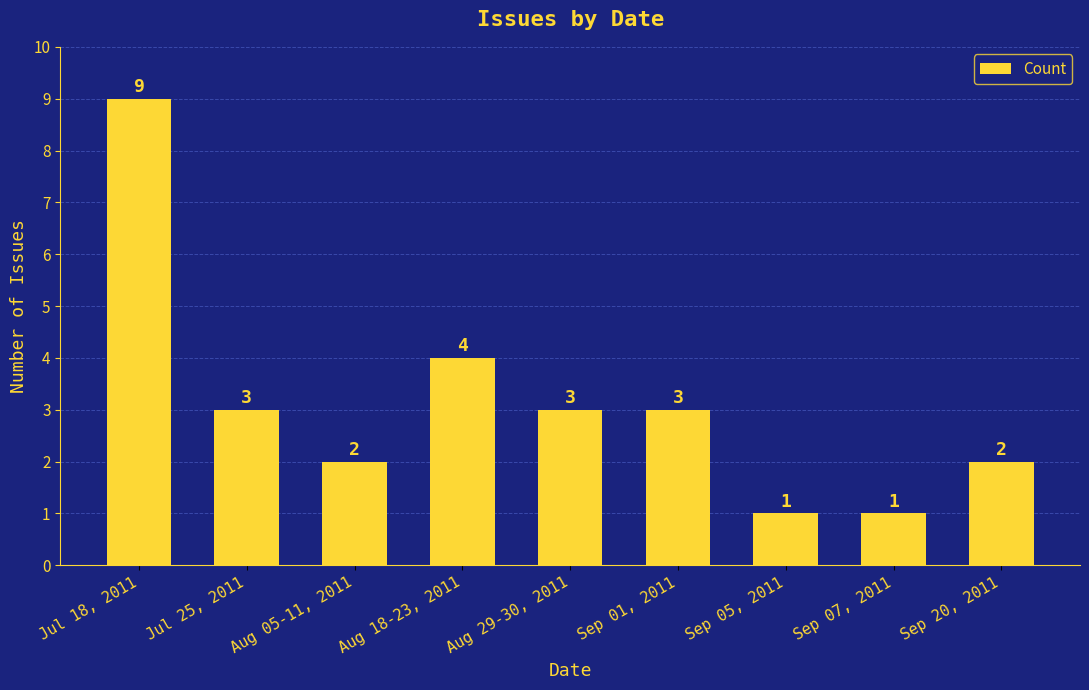

What is the change in value from Sep 05, 2011 to Sep 20, 2011?

+1